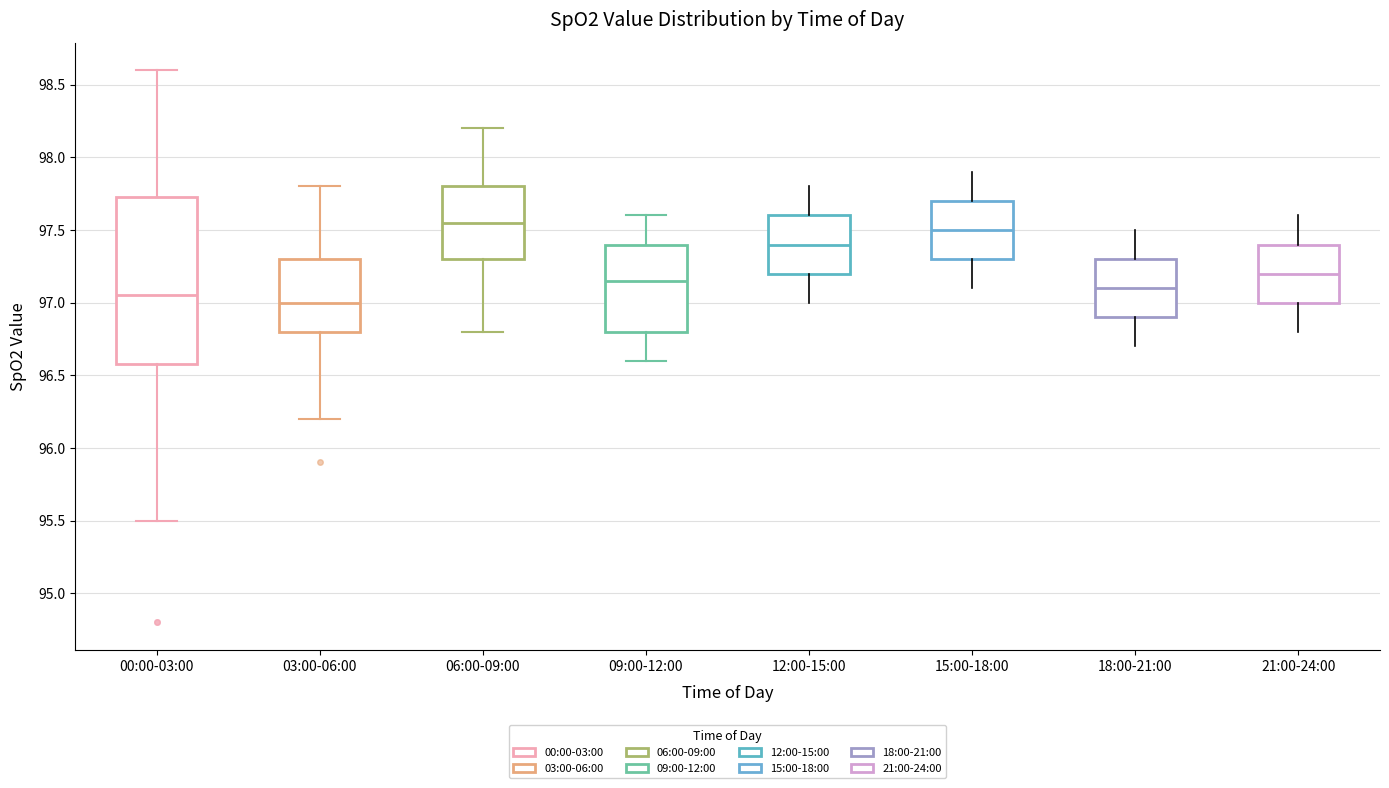

Where does the median line of the box for 12:00-15:00 sit on the y-axis? The values are not printed on the chart, so give them approximately, as read against the axis.

97.40